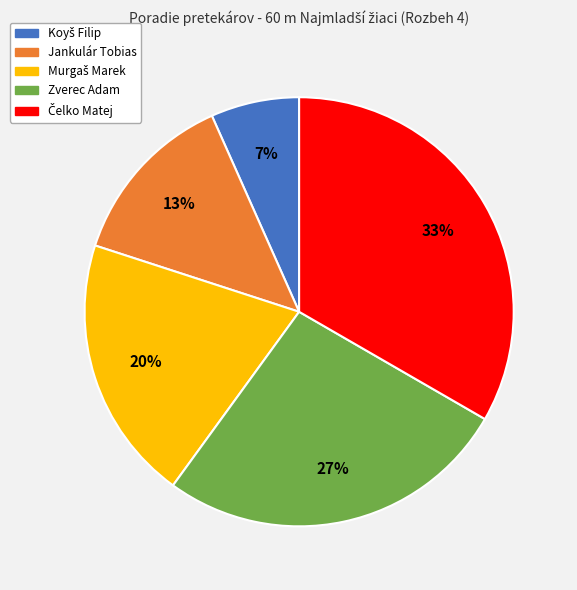

To the nearest percent, what percentage of the pie is Zverec Adam?

27%